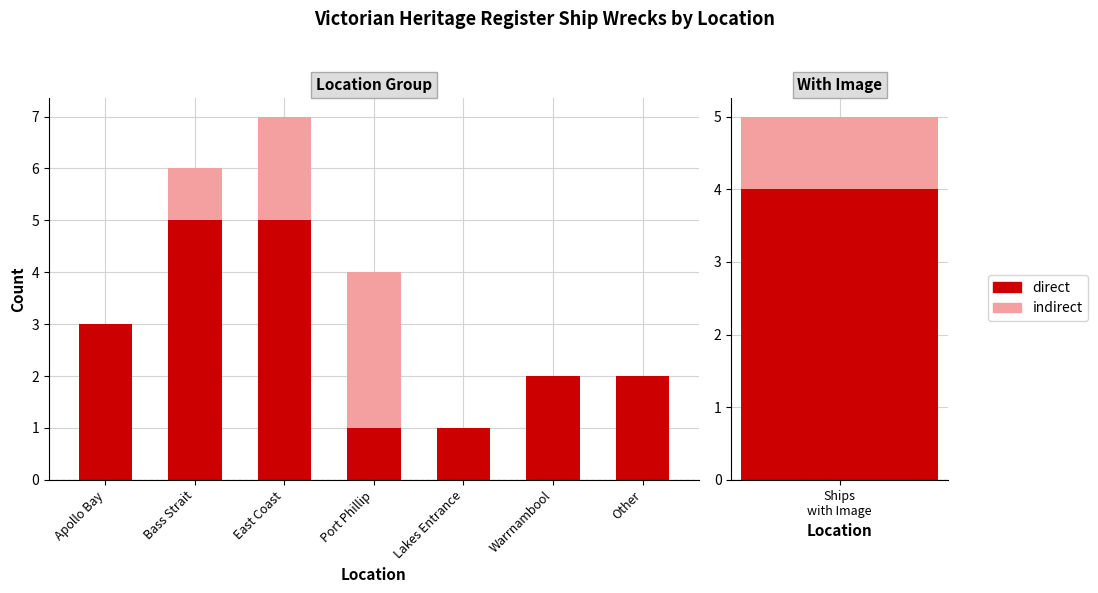

What are all the series names shown in the legend?

direct, indirect